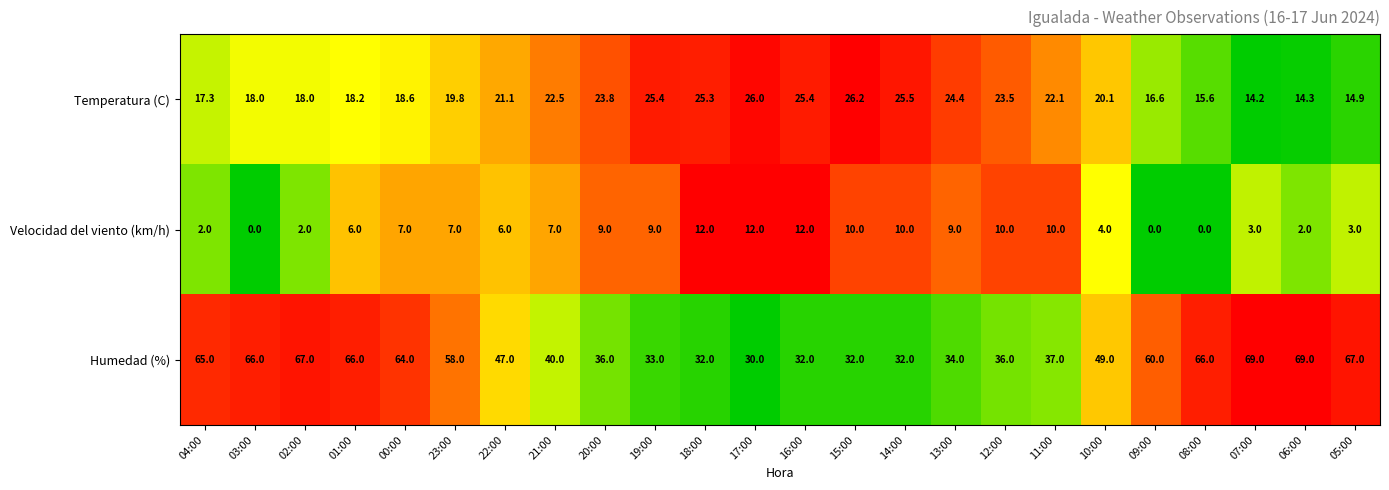

What is the difference between the Temperatura (C) values at 13:00 and 10:00?

4.3